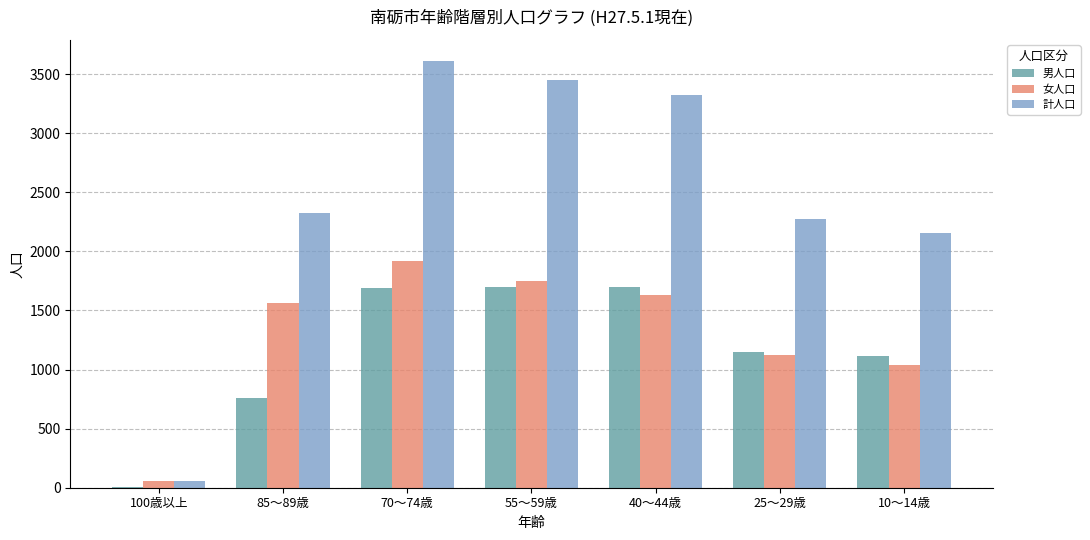

What is the sum of all 女人口 values?

9078